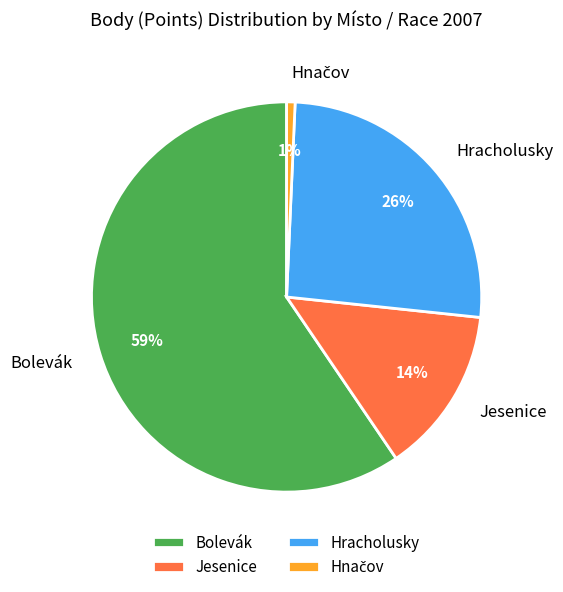

Which category has the biggest portion of the pie?

Bolevák